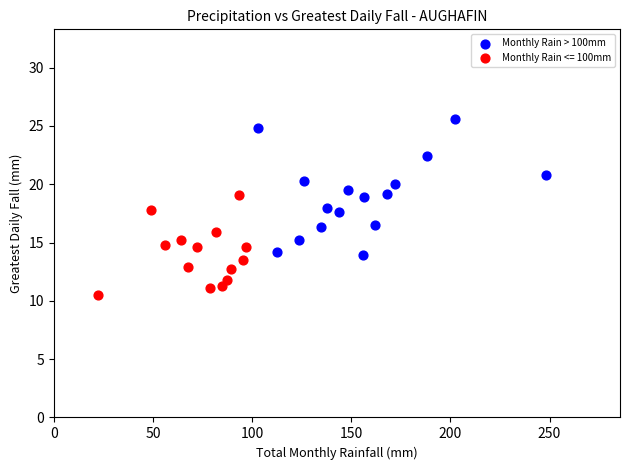

Which series has the largest Y range (max minus min)?

Monthly Rain > 100mm